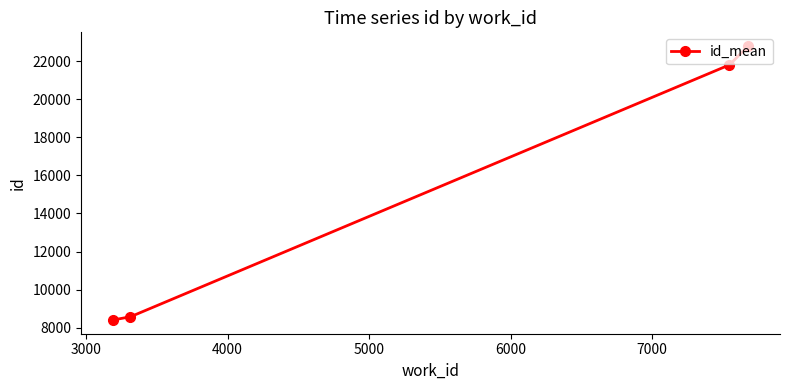

What is the minimum value shown in the chart?

8409